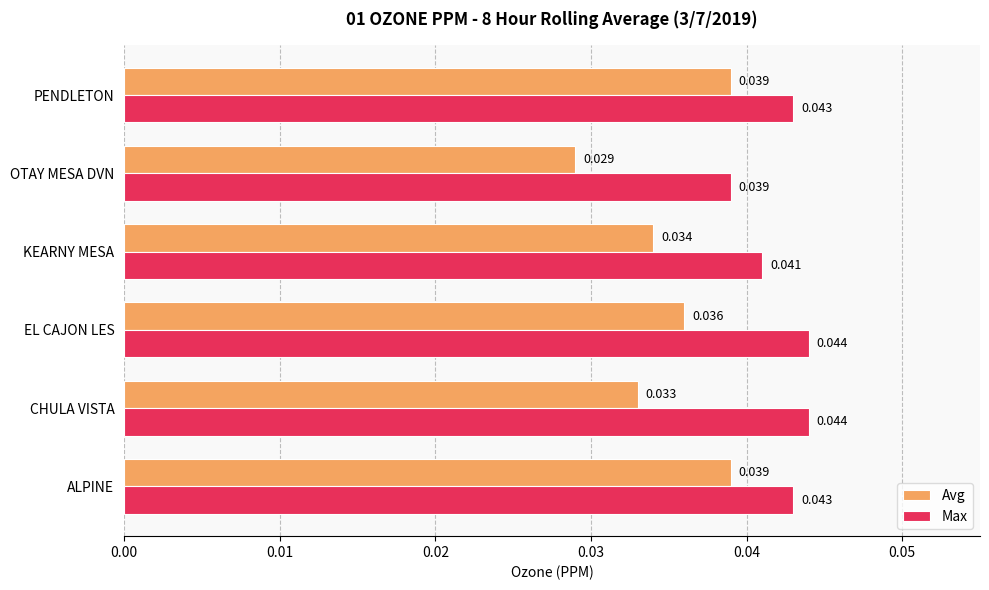

Count the Max values in the range 0 to 1.

6